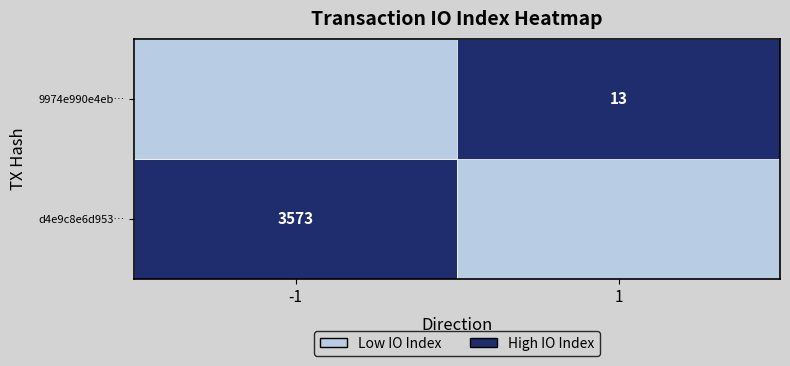

Which has a higher value, io_index or direction?

io_index